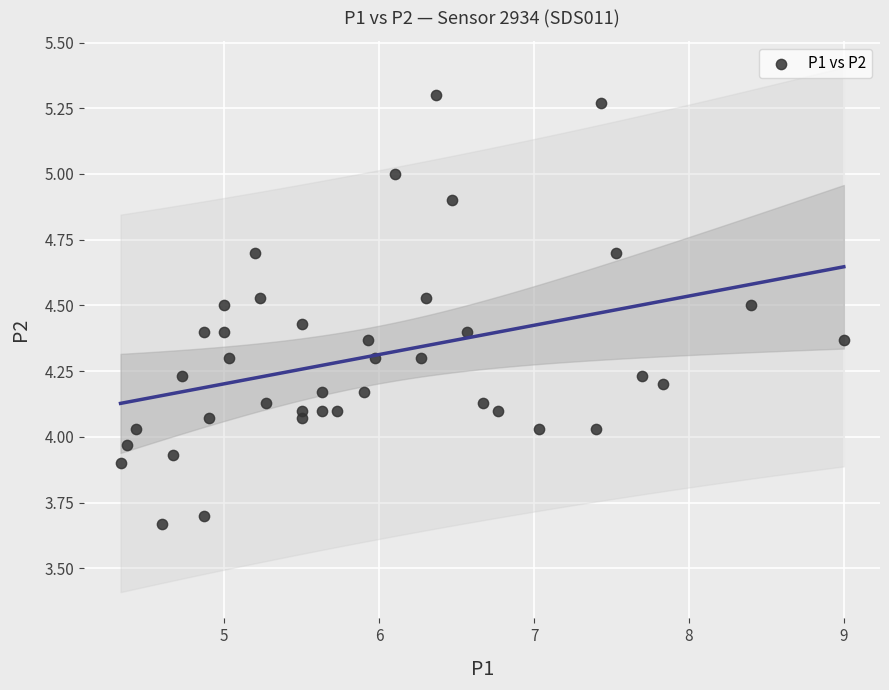

What is the range of Y values (max minus min)?

1.6